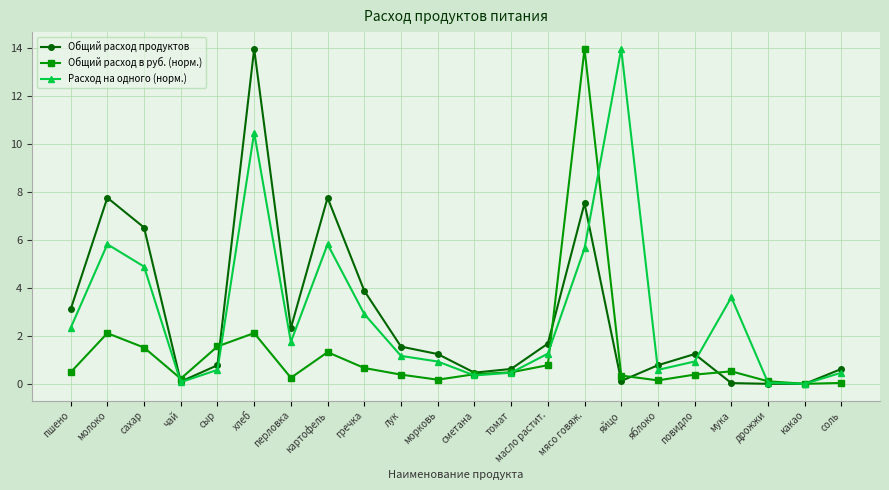

True or false: Общий расход продуктов has a value of 7.5 at мясо говяж..

True